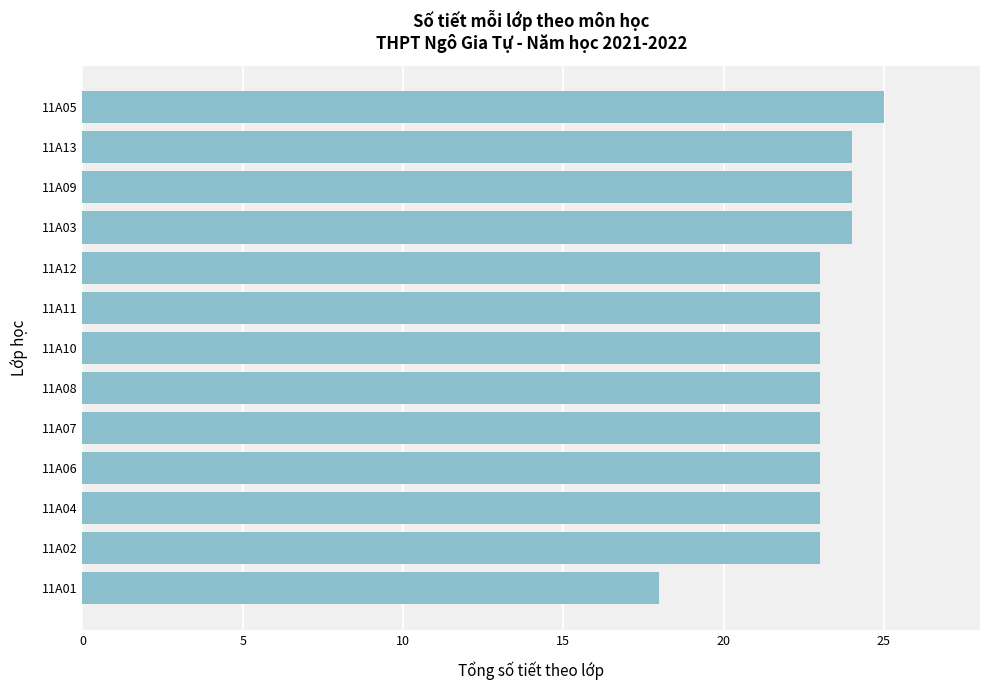

At which category does the chart reach its minimum across all series?

11A01